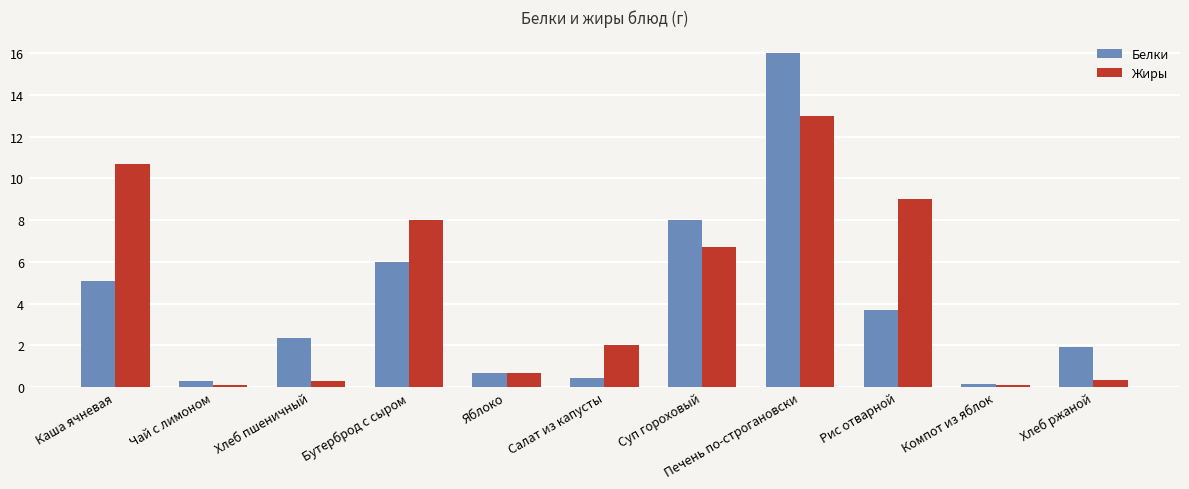

What is the label of the 8th bar from the left?

Печень по-строгановски